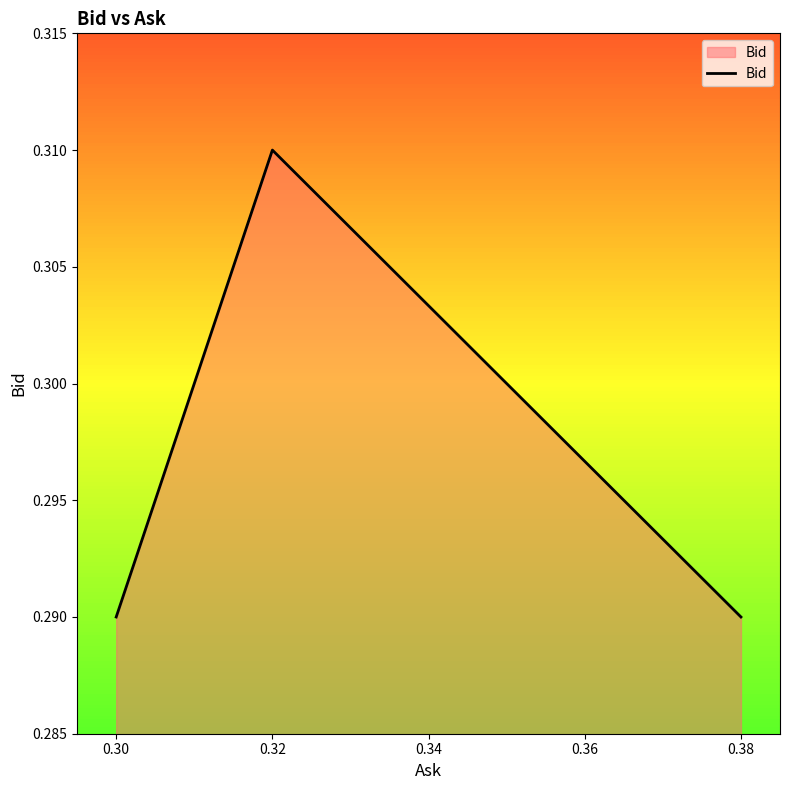

Which category has the highest value across all series?

0.32